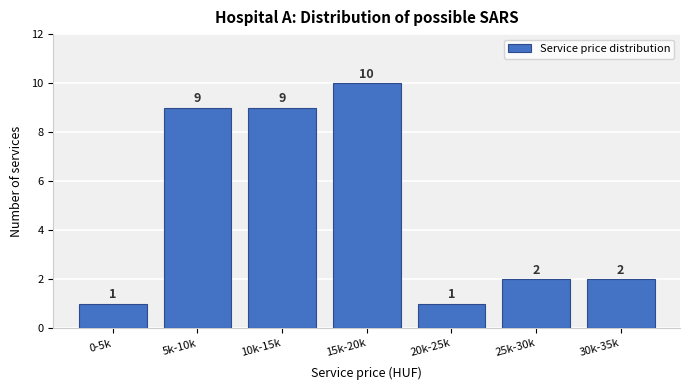

Reading left to right, list all the values displayed in this chart.

0-5k=1	5k-10k=9	10k-15k=9	15k-20k=10	20k-25k=1	25k-30k=2	30k-35k=2